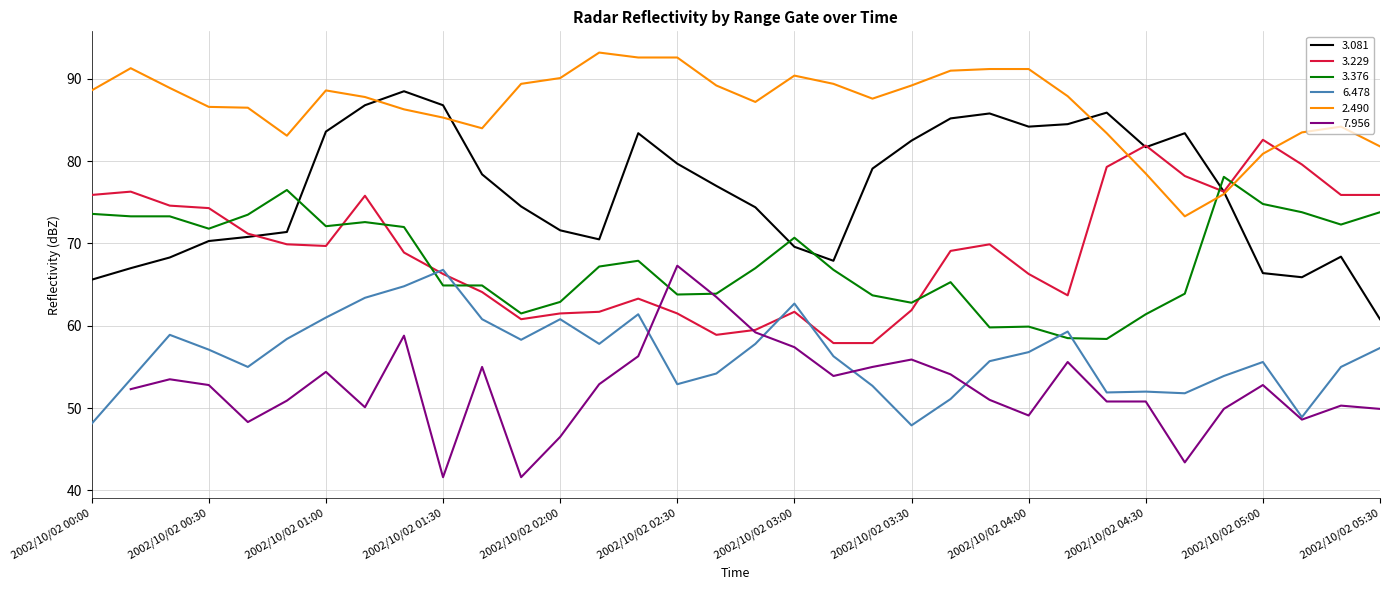

True or false: 3.229 has a value of 22.3 at 2002/10/02 01:00.

False